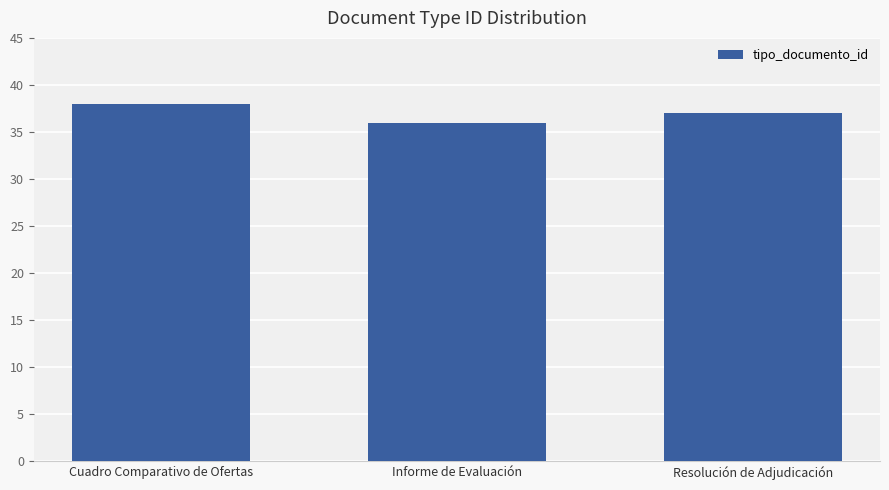

What is the sum of the values at Cuadro Comparativo de Ofertas and Informe de Evaluación?

74